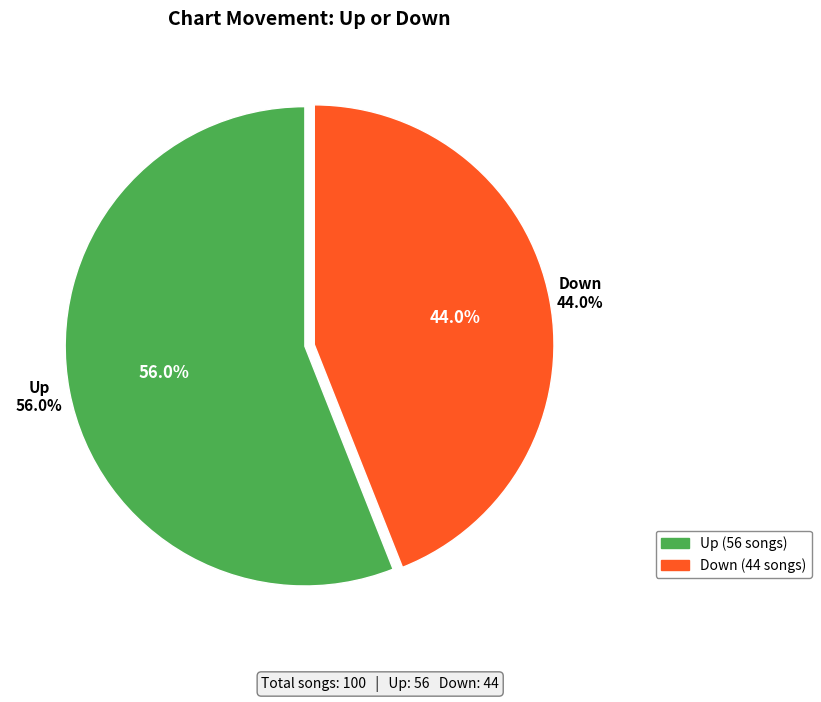

Count the number of slices in the pie.

2